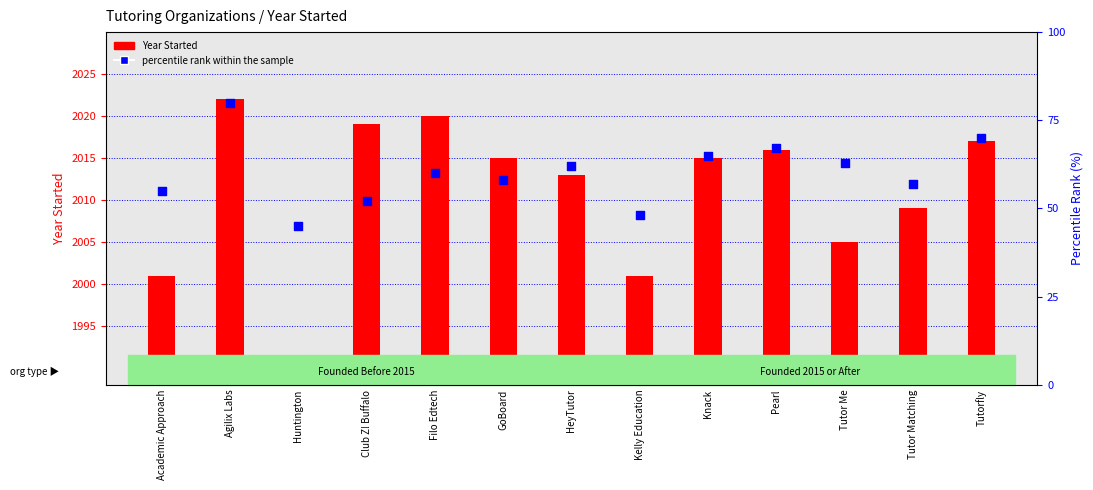

Which series contains the lowest Y value?

Year Started